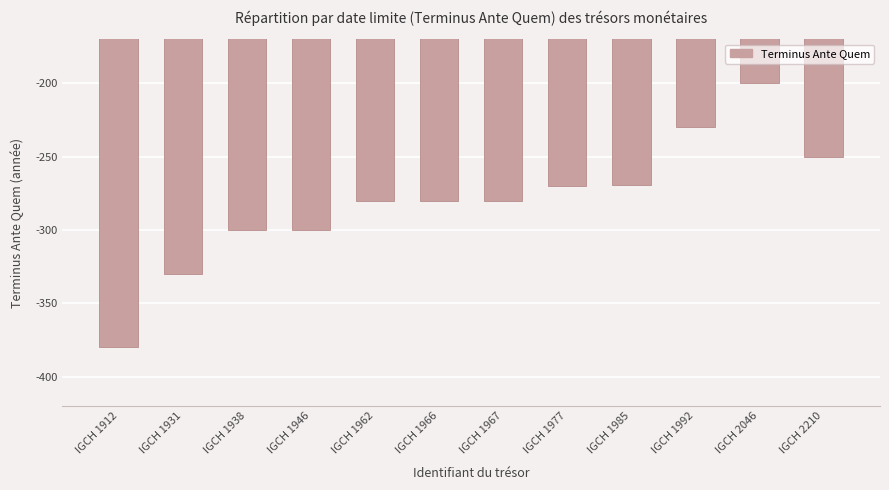

Reading left to right, transcribe all the data shown in this chart.

IGCH 1912=-380	IGCH 1931=-330	IGCH 1938=-300	IGCH 1946=-300	IGCH 1962=-280	IGCH 1966=-280	IGCH 1967=-280	IGCH 1977=-270	IGCH 1985=-269	IGCH 1992=-230	IGCH 2046=-200	IGCH 2210=-250